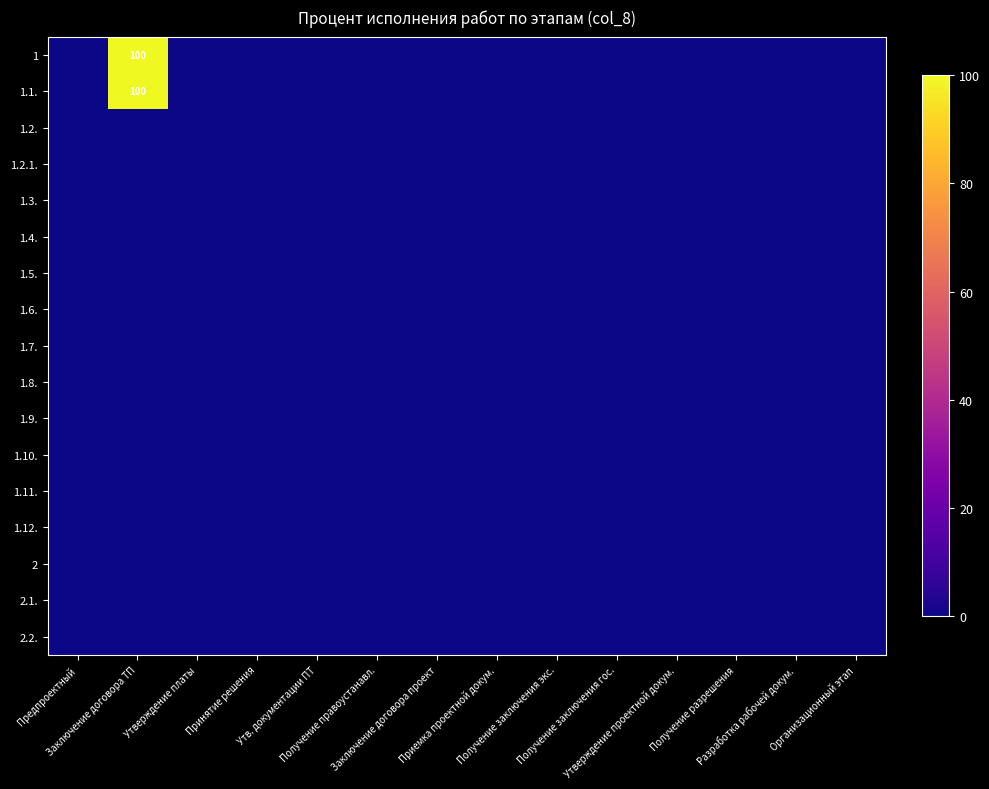

Rank the series at Заключение договора ТП from highest to lowest value.

1, 1.1., 1.2., 1.2.1., 1.3., 1.4., 1.5., 1.6., 1.7., 1.8., 1.9., 1.10., 1.11., 1.12., 2, 2.1., 2.2.